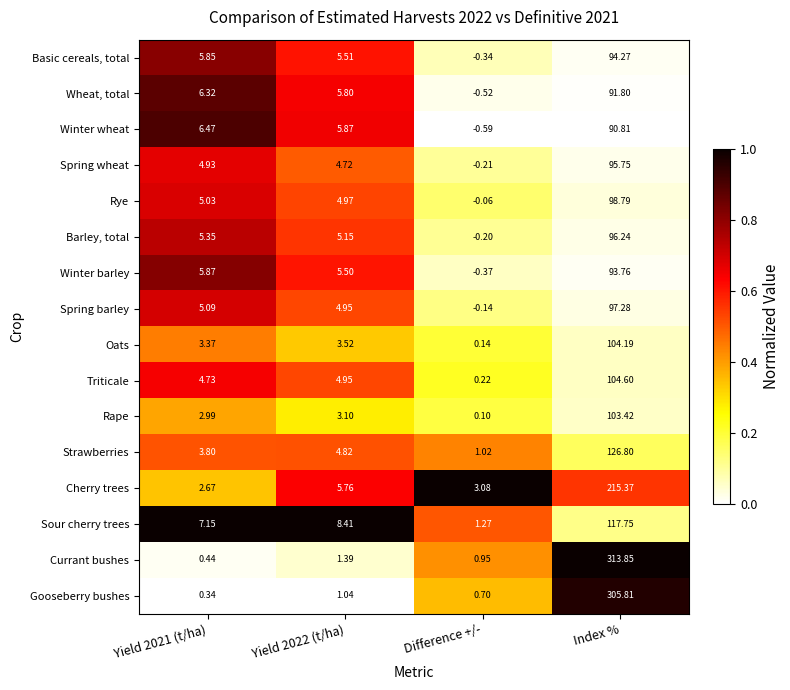

Which series has the largest total across all categories?

Currant bushes